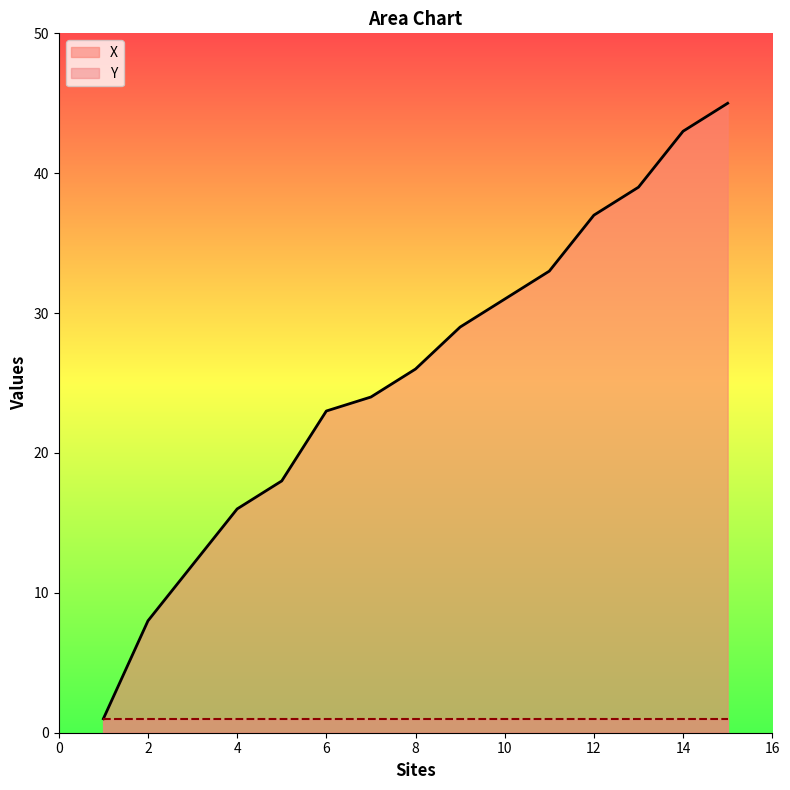

Is it true that the value at 8 is 26?

True